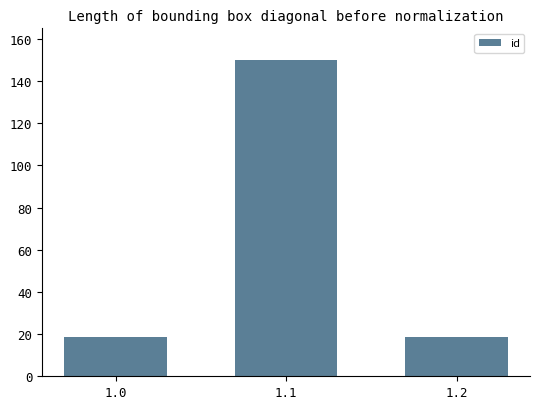

What is the change in value from 1.0 to 1.2?

+0.1